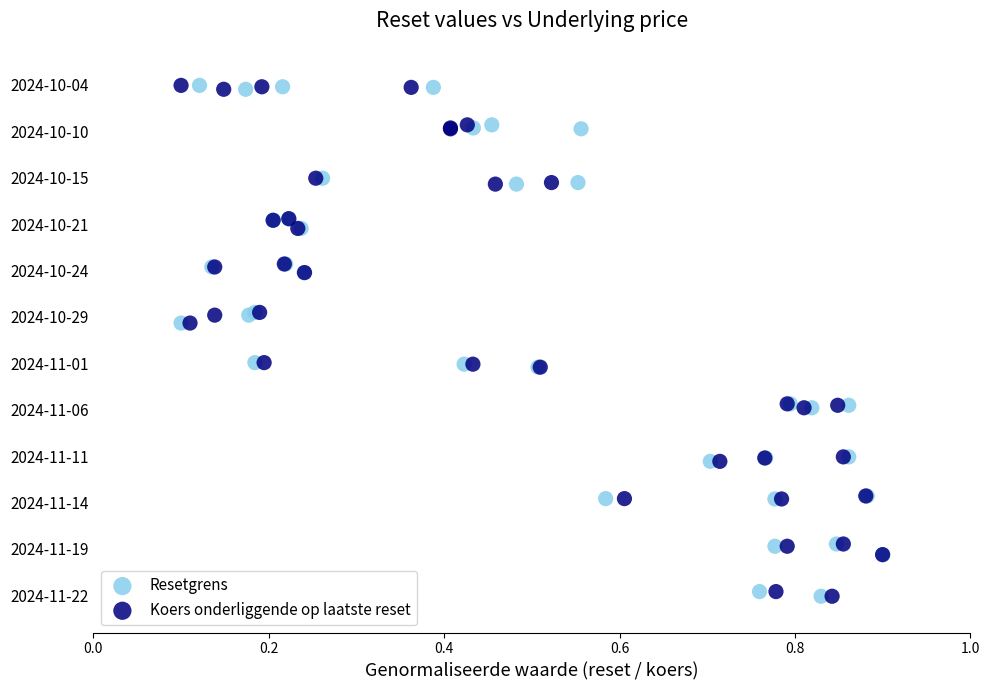

What are all the series names shown in the legend?

Resetgrens, Koers onderliggende op laatste reset